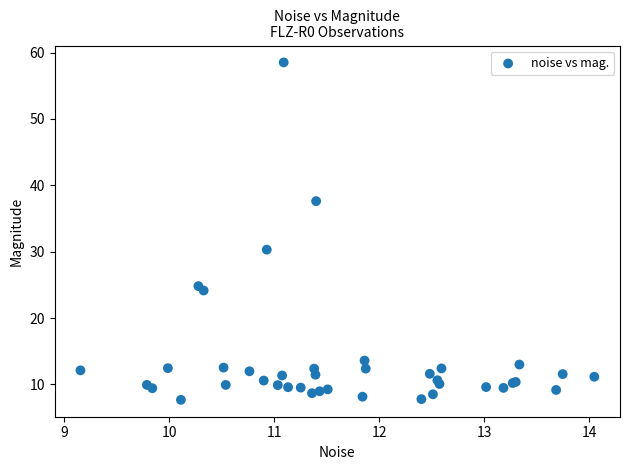

What Y value in the scatter plot is closest to 33?

30.3